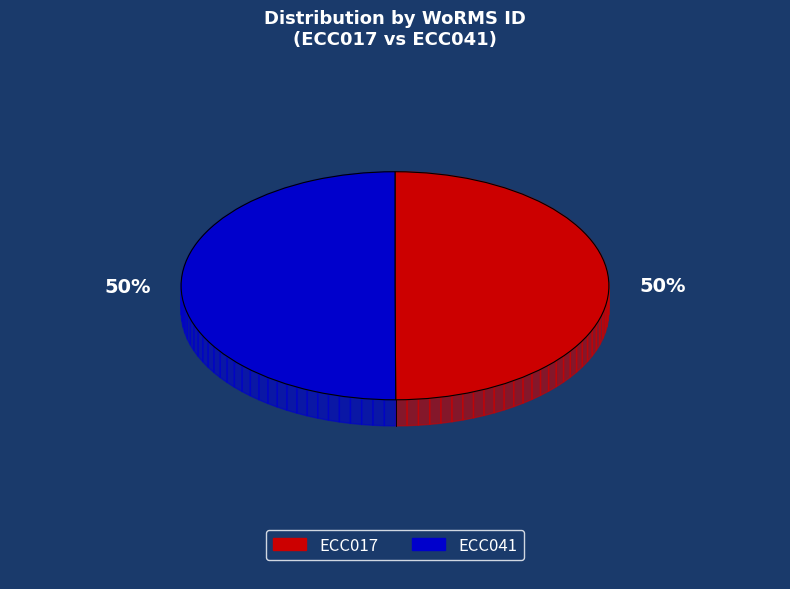

To the nearest percent, what percentage of the pie is ECC041?

50%